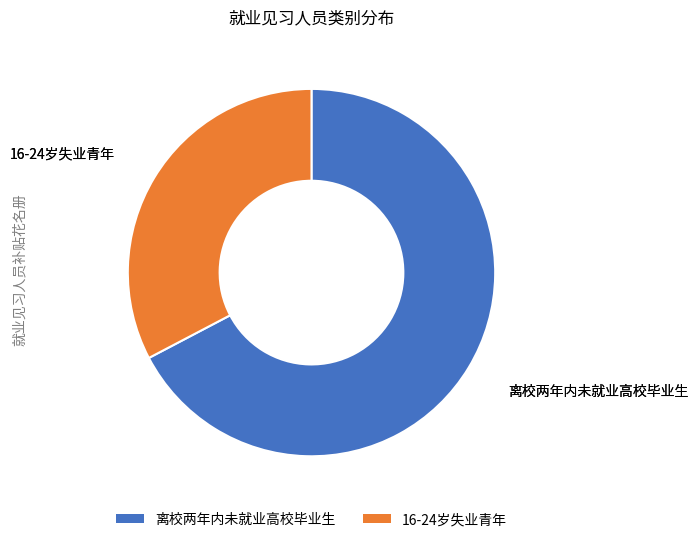

Rank the categories by value from lowest to highest.

16-24岁失业青年, 离校两年内未就业高校毕业生